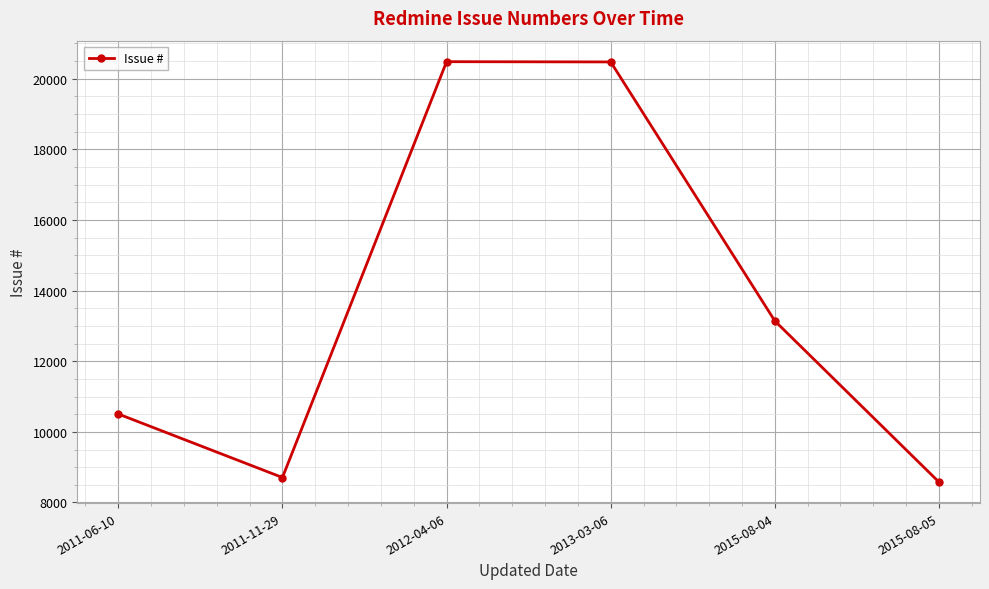

Where is the data nearest to the value 14528?

2015-08-04